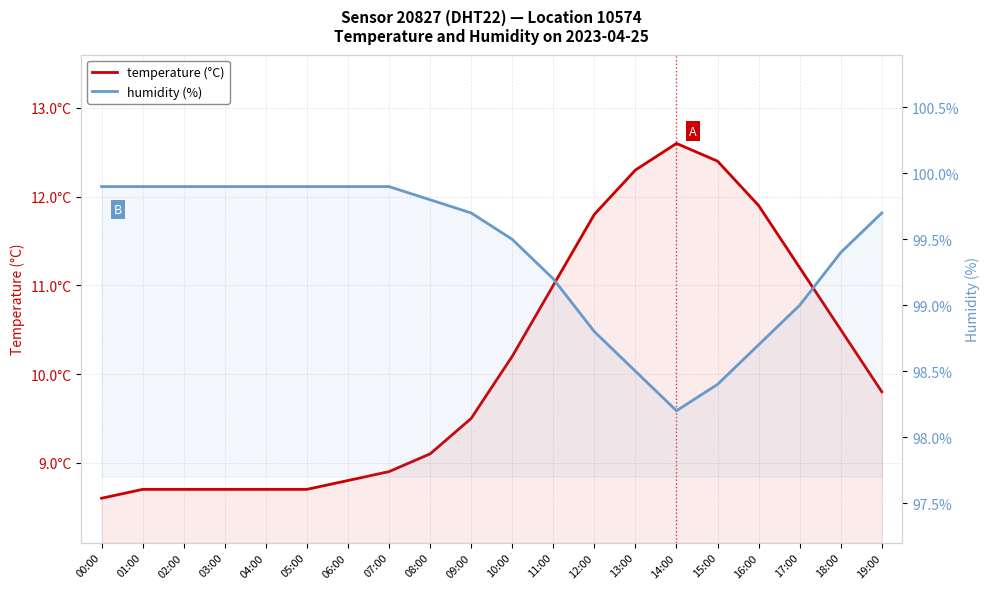

What is the difference between the humidity (%) values at 02:00 and 19:00?

0.2